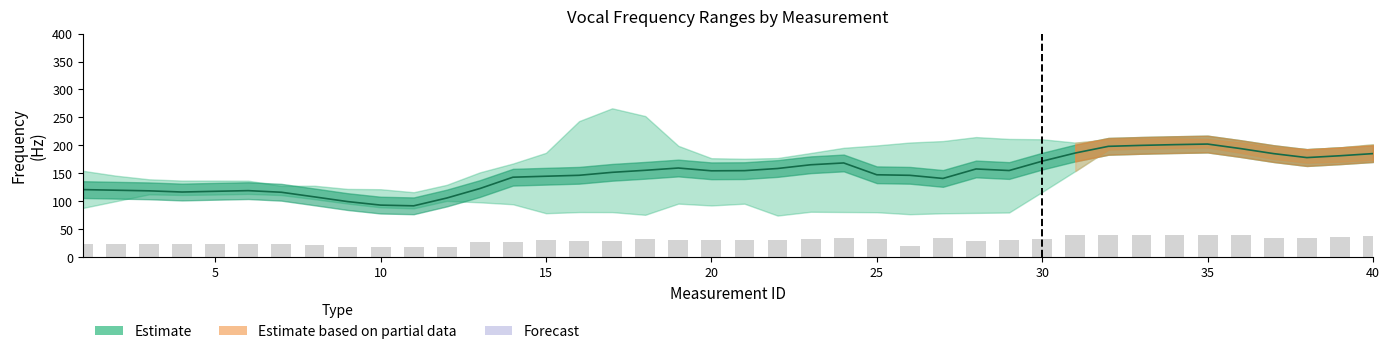

What is the sum of the Flo_Hz values at 38 and 2?

277.4